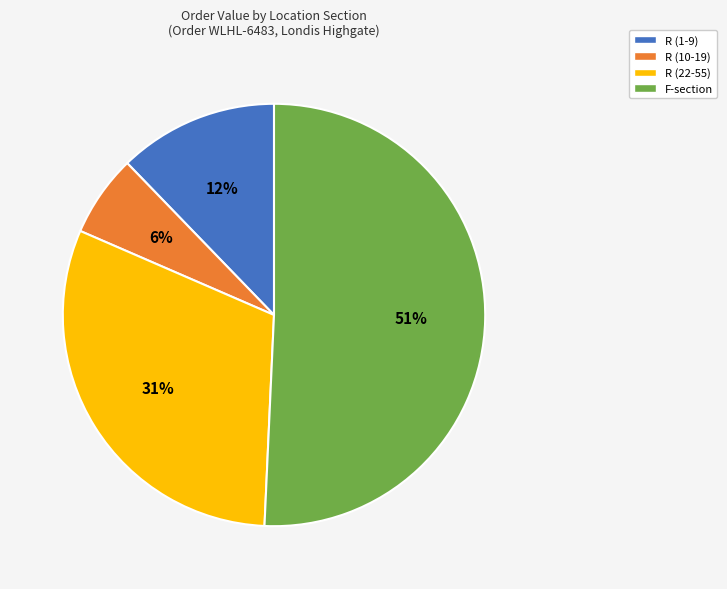

To the nearest percent, what is the difference between the R (1-9) and R (22-55) slice percentages?

19%